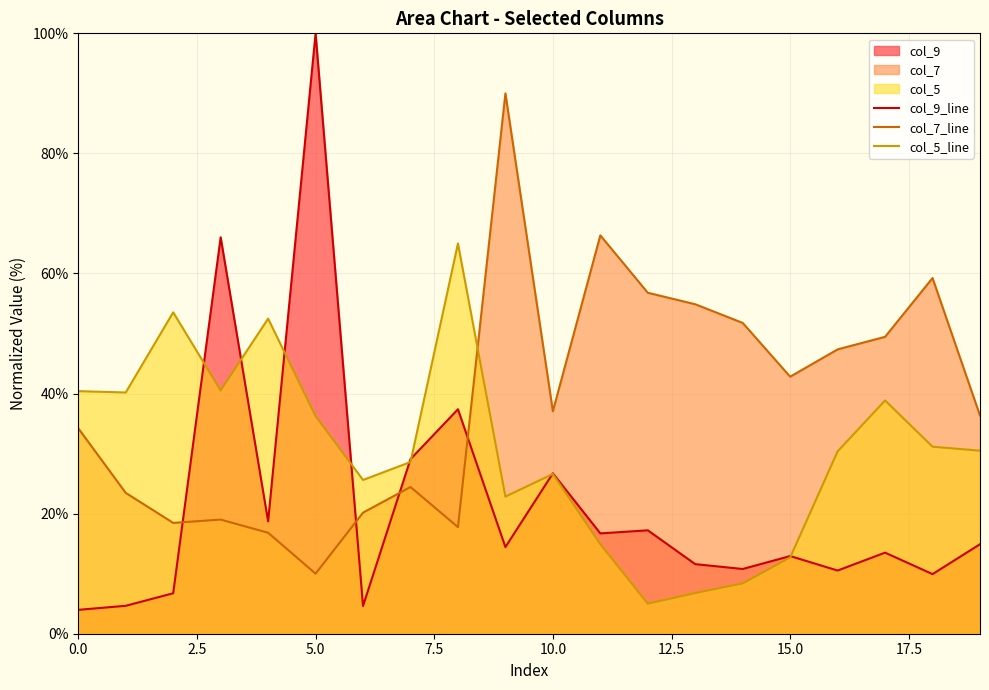

Rank the series by their maximum value, from lowest to highest.

col_5_line, col_7_line, col_9_line